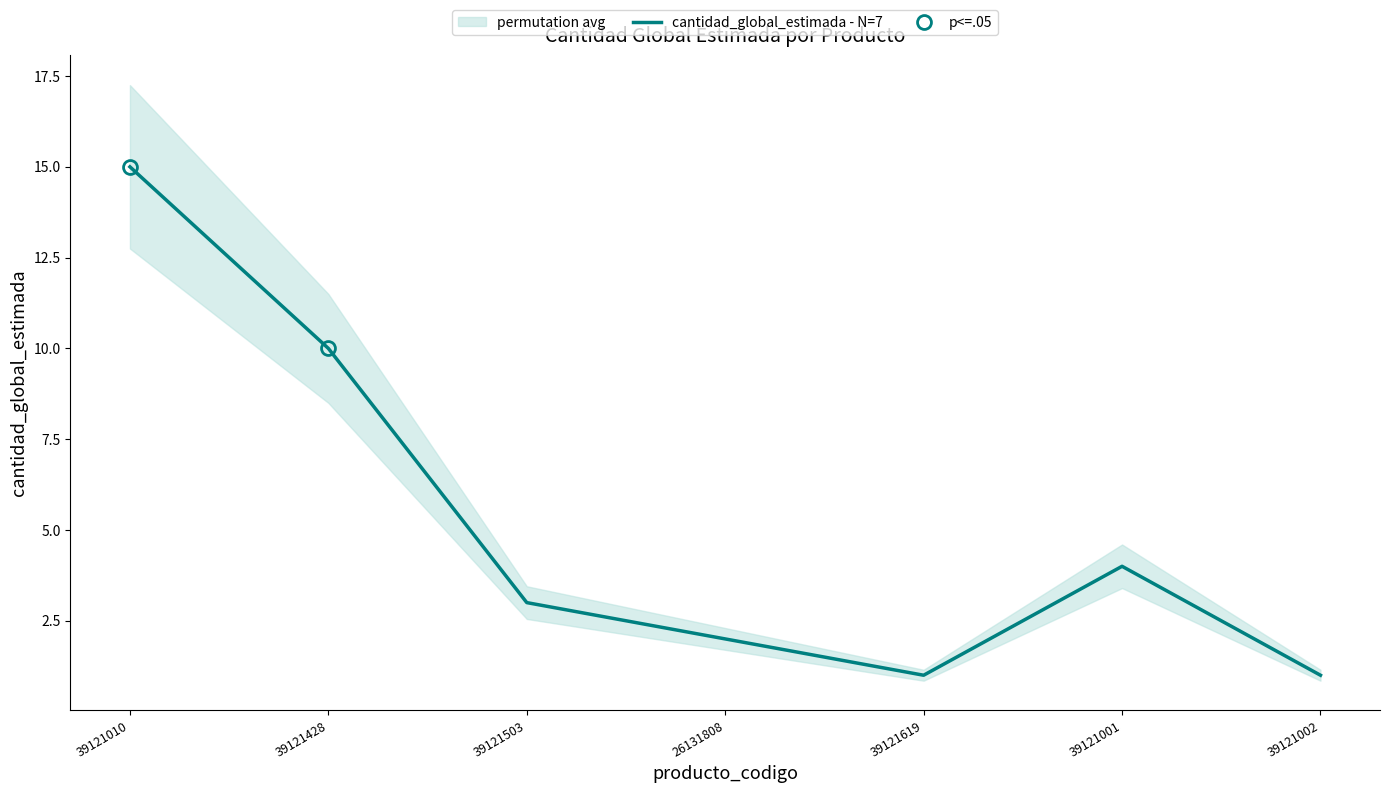

How many interior local valleys (lower than both neighbors) does the data have?

1